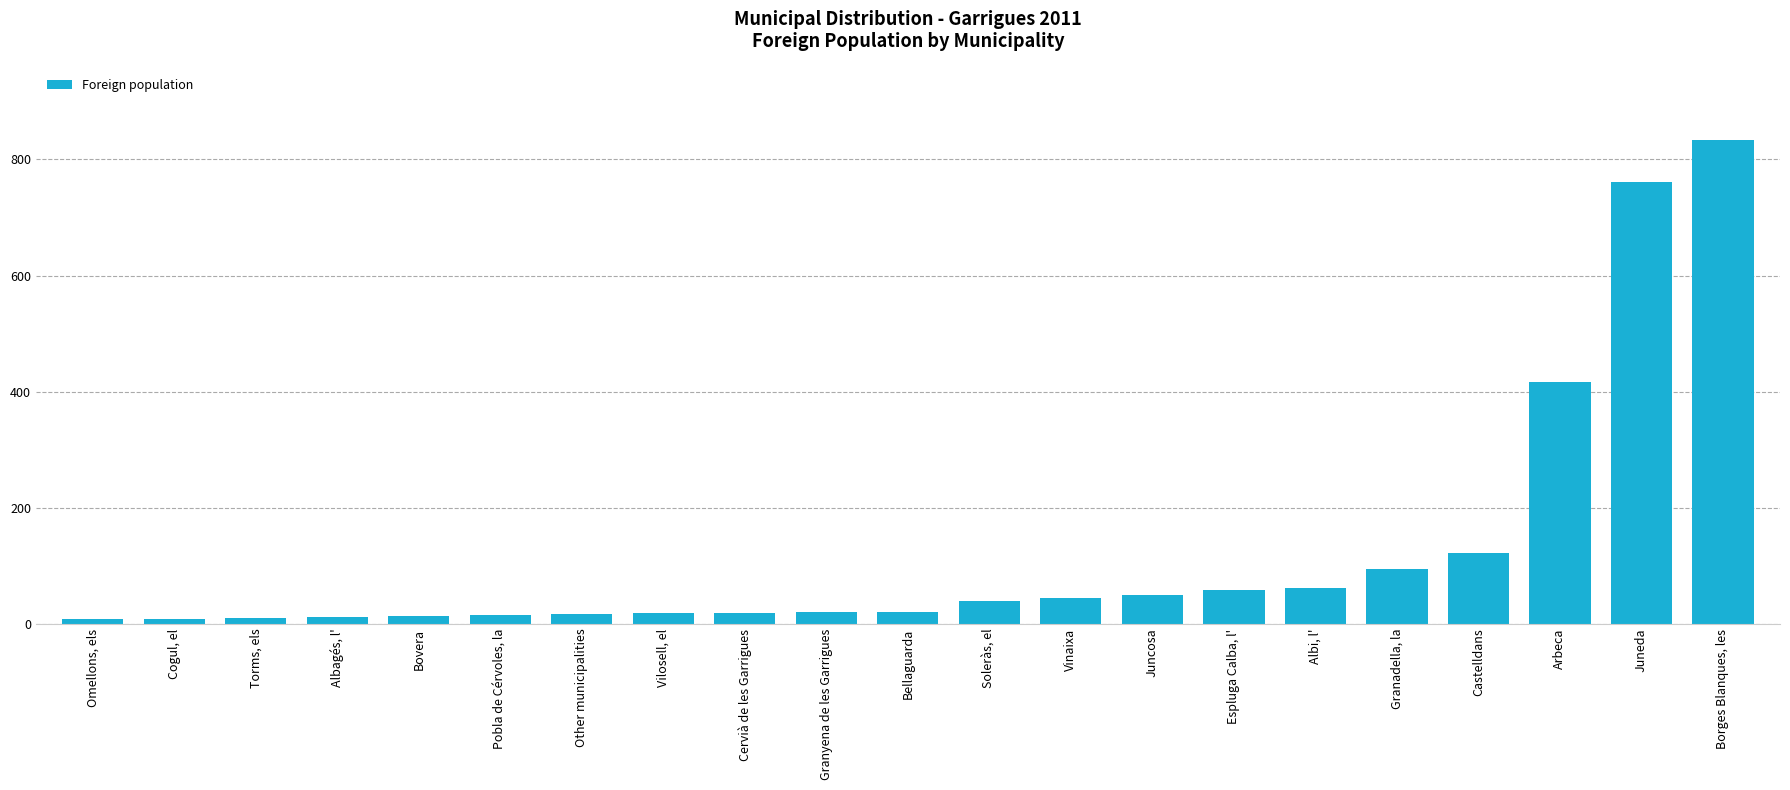

What is the difference between the maximum and second lowest values?

824